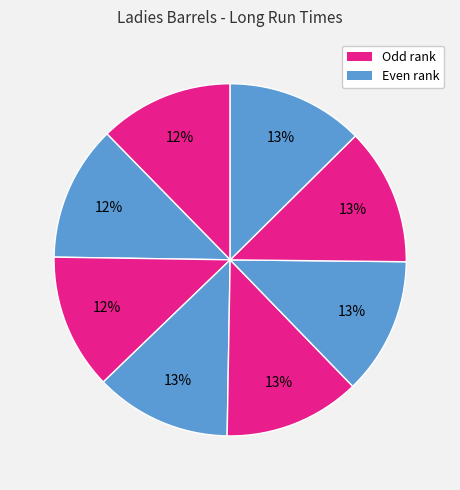

How many slices are in this pie chart?

8